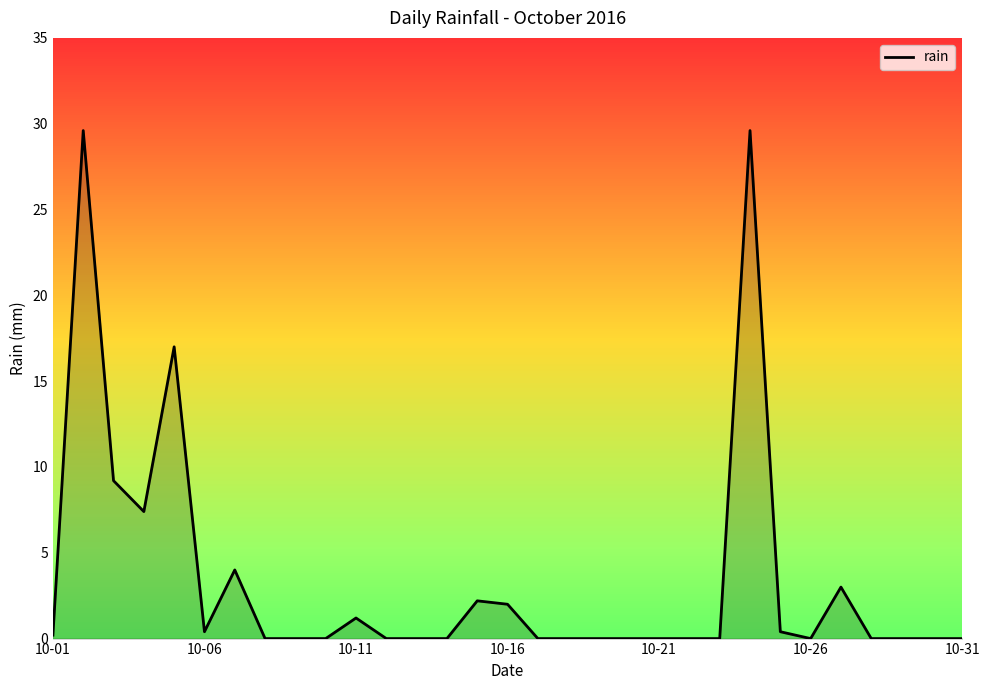

How many lines are shown in the chart?

1